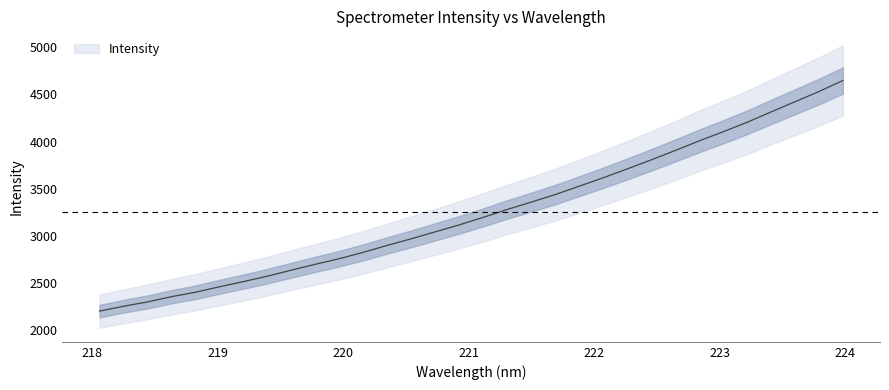

What is the label of the 26th point from the left?

222.8355